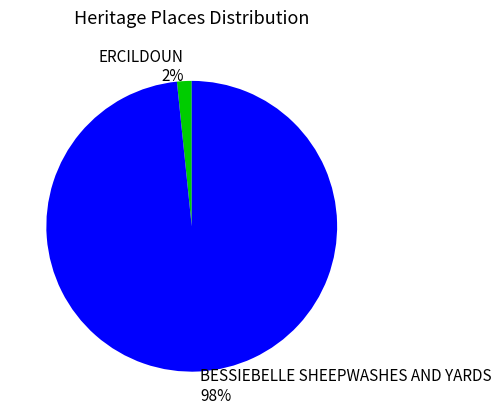

How many slices are in this pie chart?

2